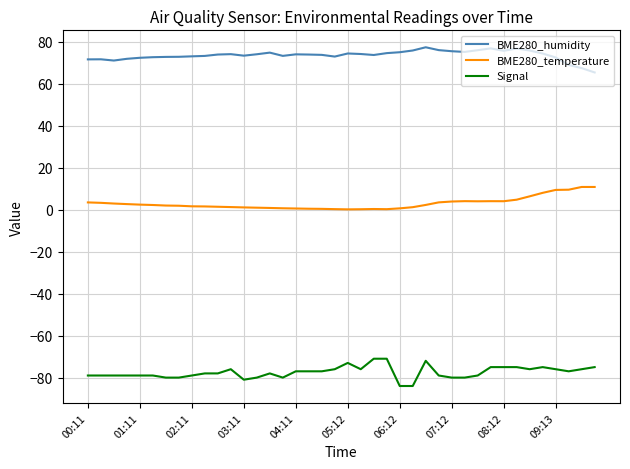

What is the average value of the BME280_humidity series?

73.6